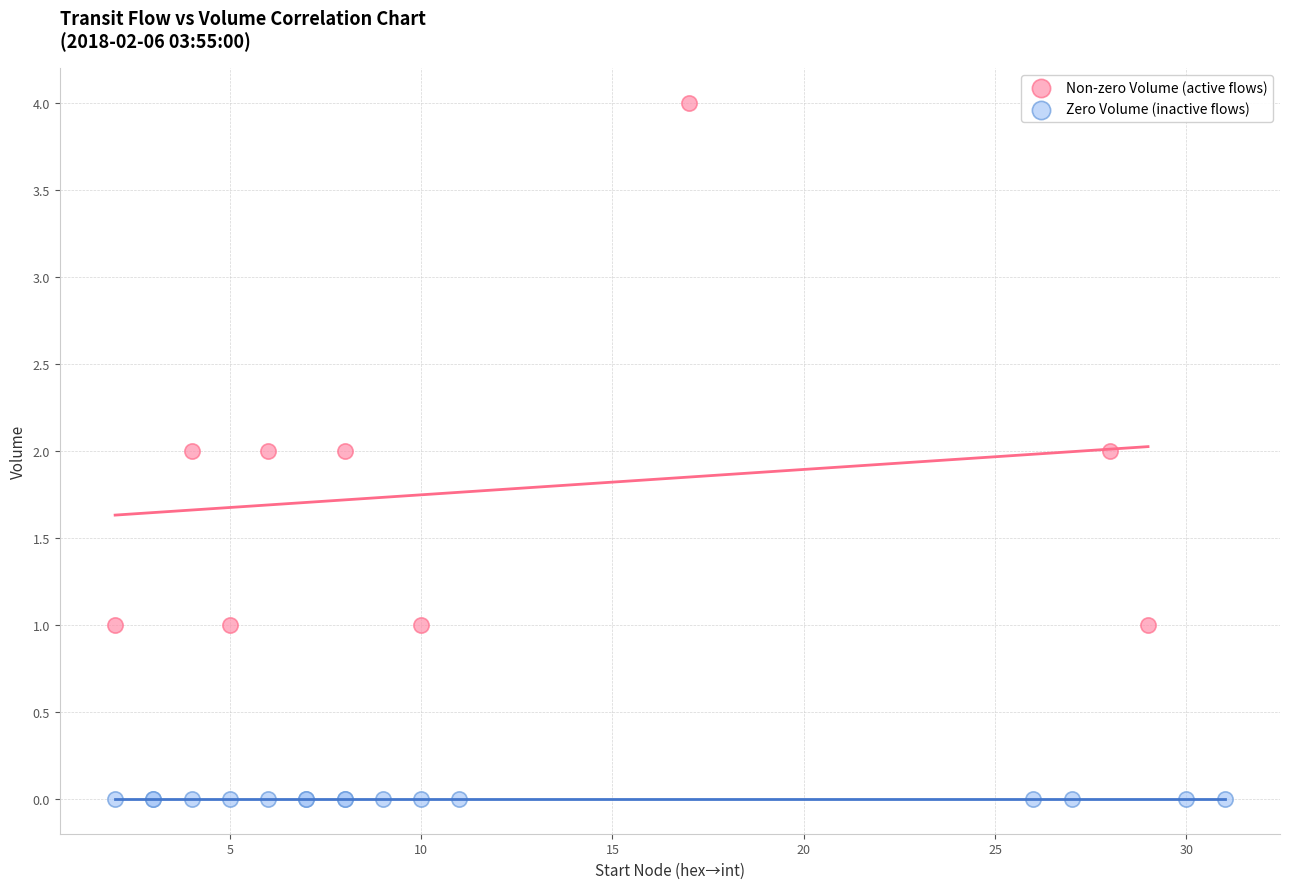

Which series contains the lowest Y value?

Zero Volume (inactive flows)